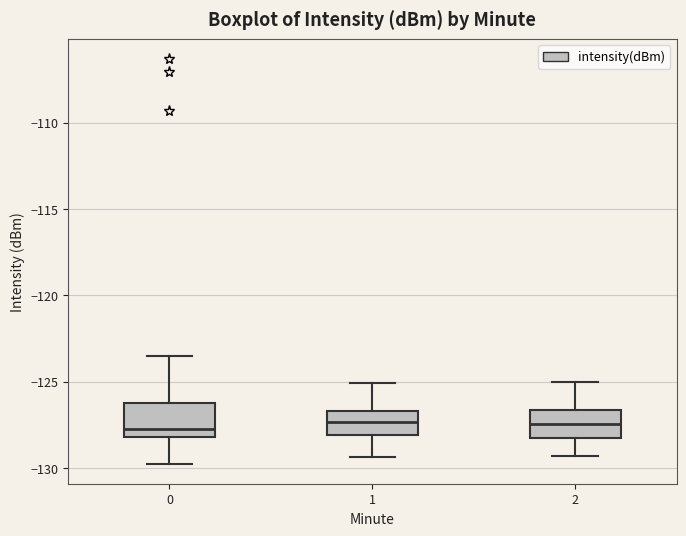

Where does the median line of the box at x = 2 sit on the y-axis? The values are not printed on the chart, so give them approximately, as read against the axis.

-127.5